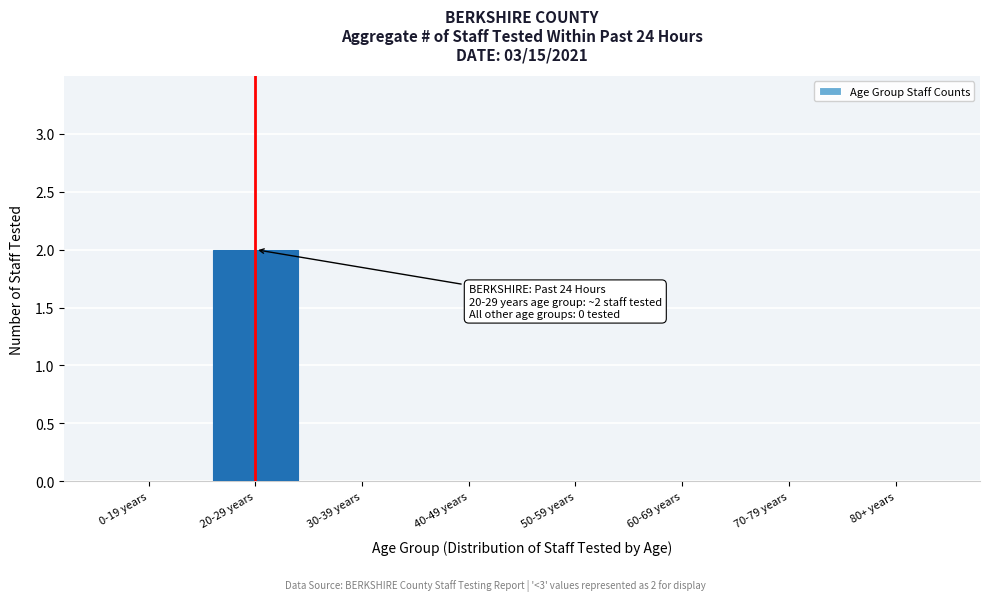

Reading left to right, extract all data points from this chart.

0-19 years=0	20-29 years=2	30-39 years=0	40-49 years=0	50-59 years=0	60-69 years=0	70-79 years=0	80+ years=0